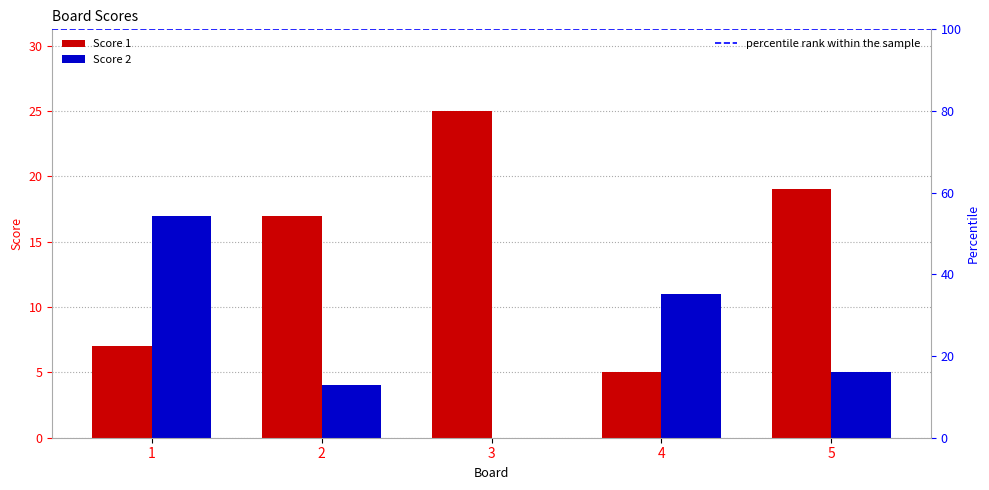

Reading left to right, list all the values displayed in this chart.

Score 1: 1=7	2=17	3=25	4=5	5=19
Score 2: 1=17	2=4	3=0	4=11	5=5